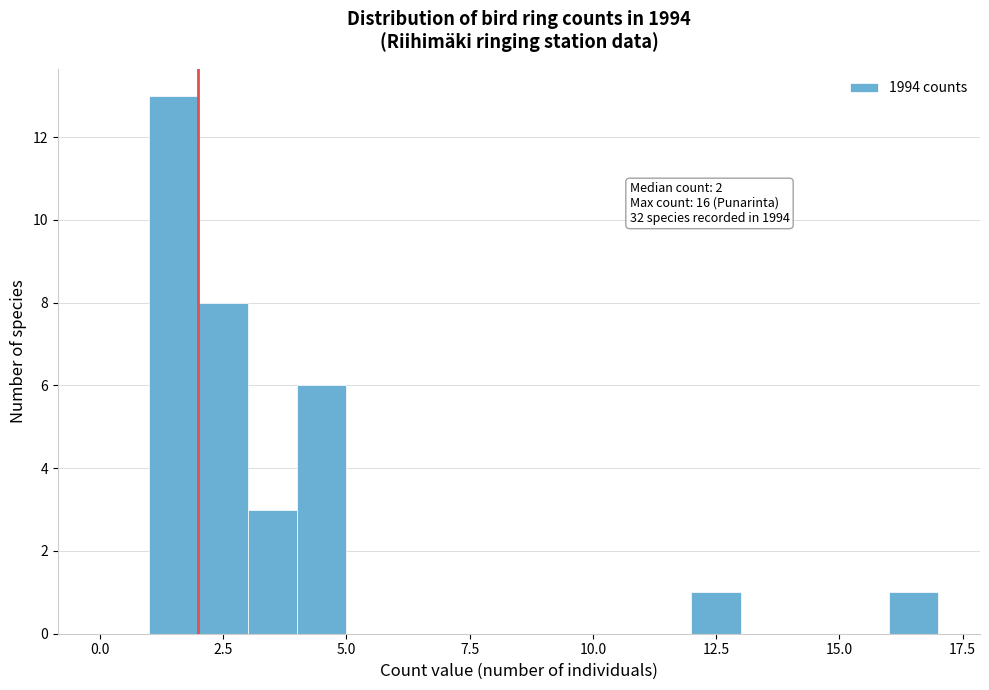

Read against the x-axis, roughly where is the centre of the tallest bar?

1.5